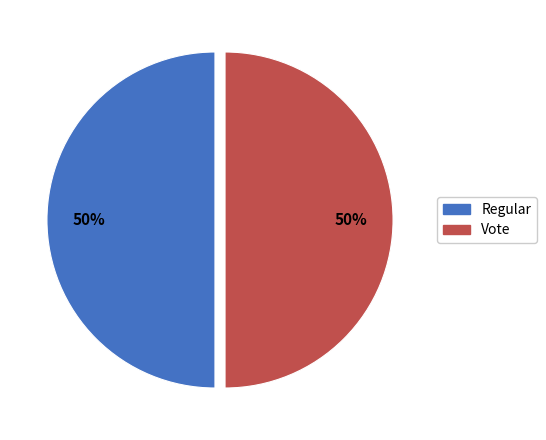

To the nearest percent, what is the difference between the largest and smallest slice percentages?

0%